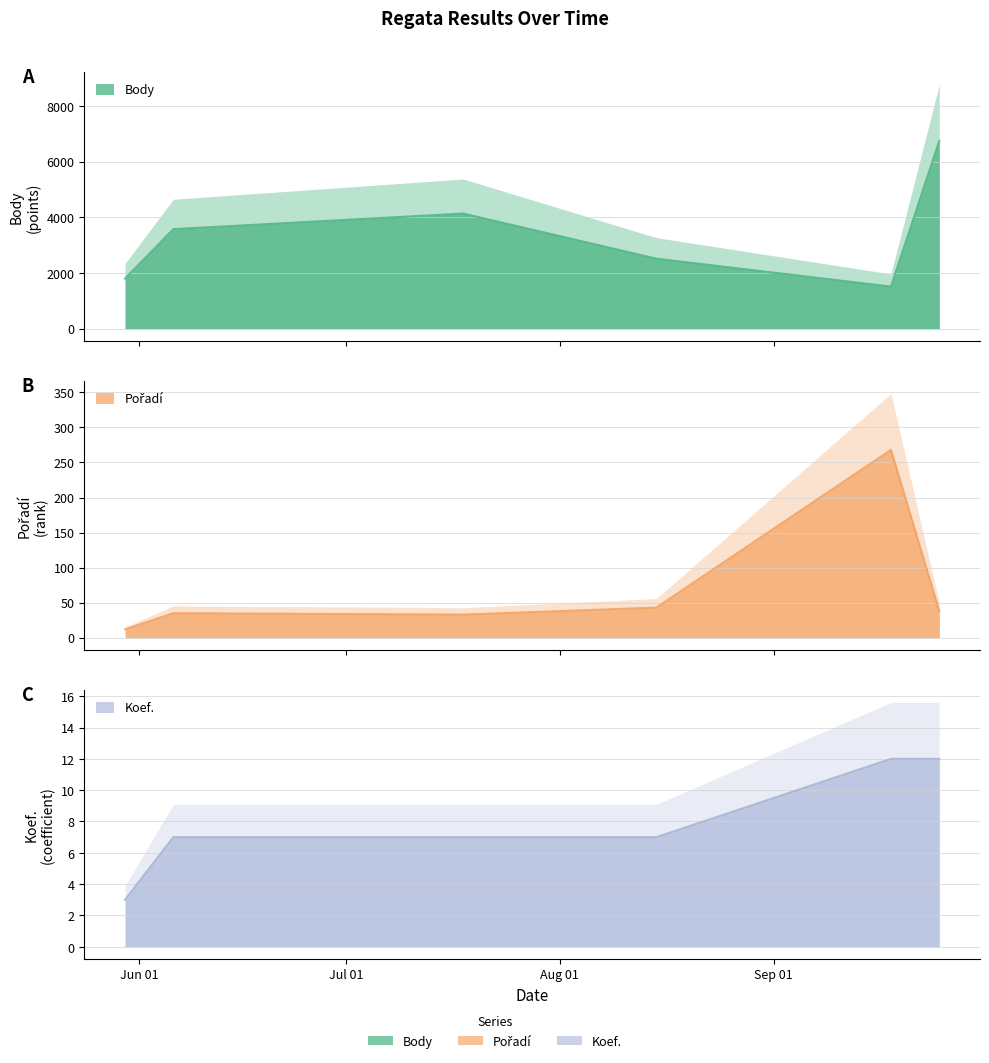

List the series in order of their peak value, highest first.

Body, Pořadí, Koef.